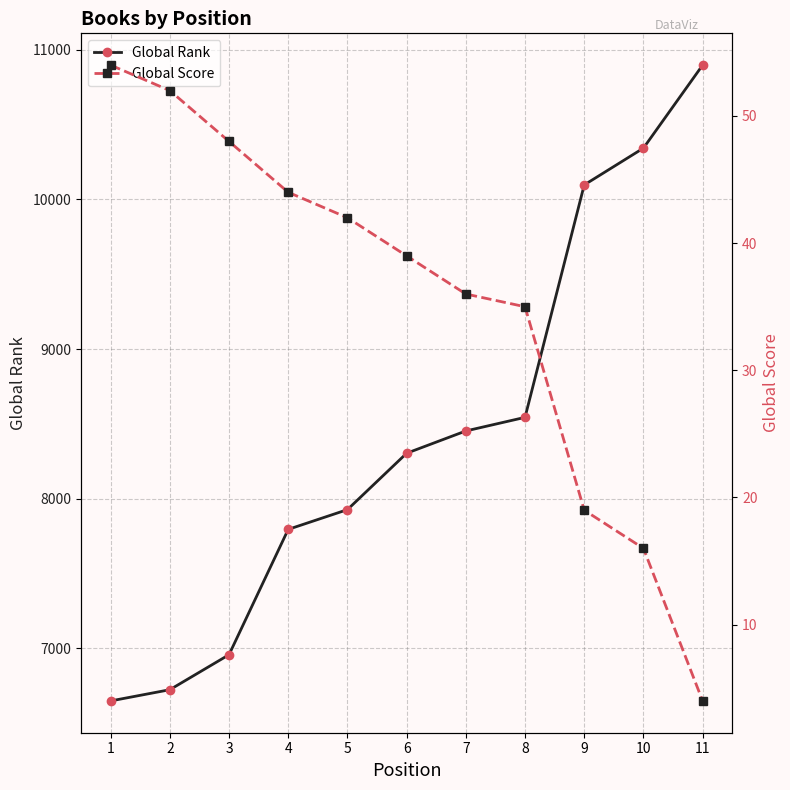

At 1, list the series in order from smallest to largest.

Global Score, Global Rank